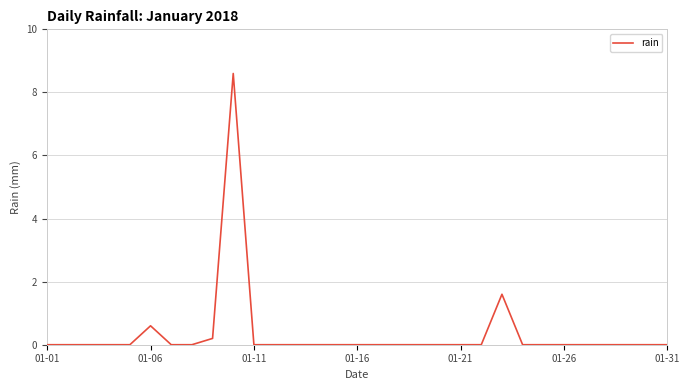

What is the greatest value displayed?

8.6